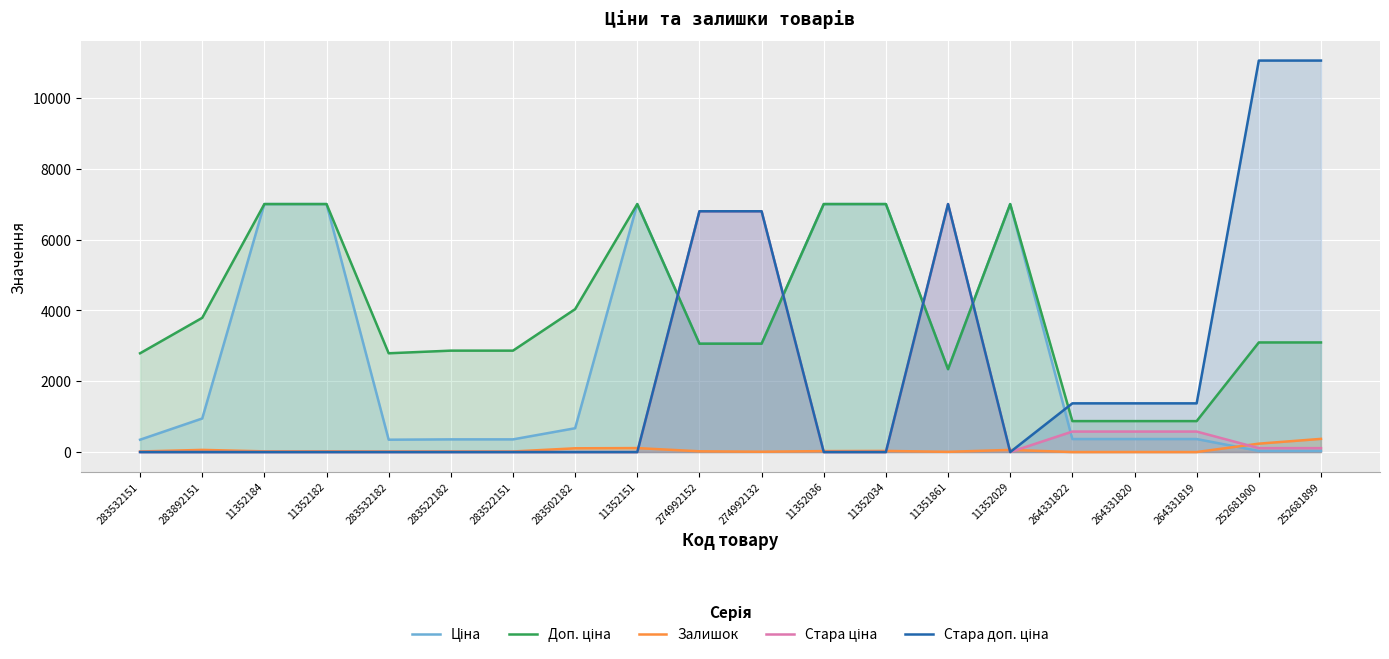

In Стара доп. ціна, how many points are lower than both neighbors (excluding endpoints)?

1